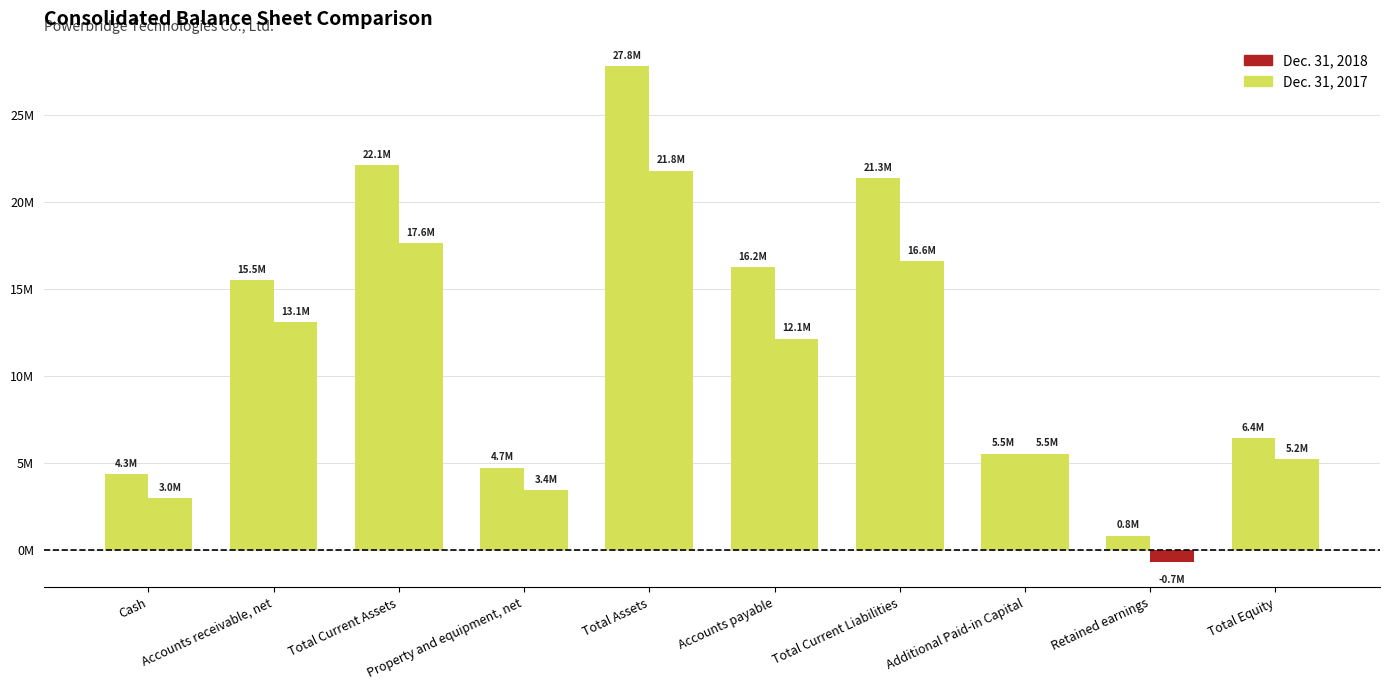

What is the difference between the maximum and minimum values in the Dec. 31, 2017 series?

22525079